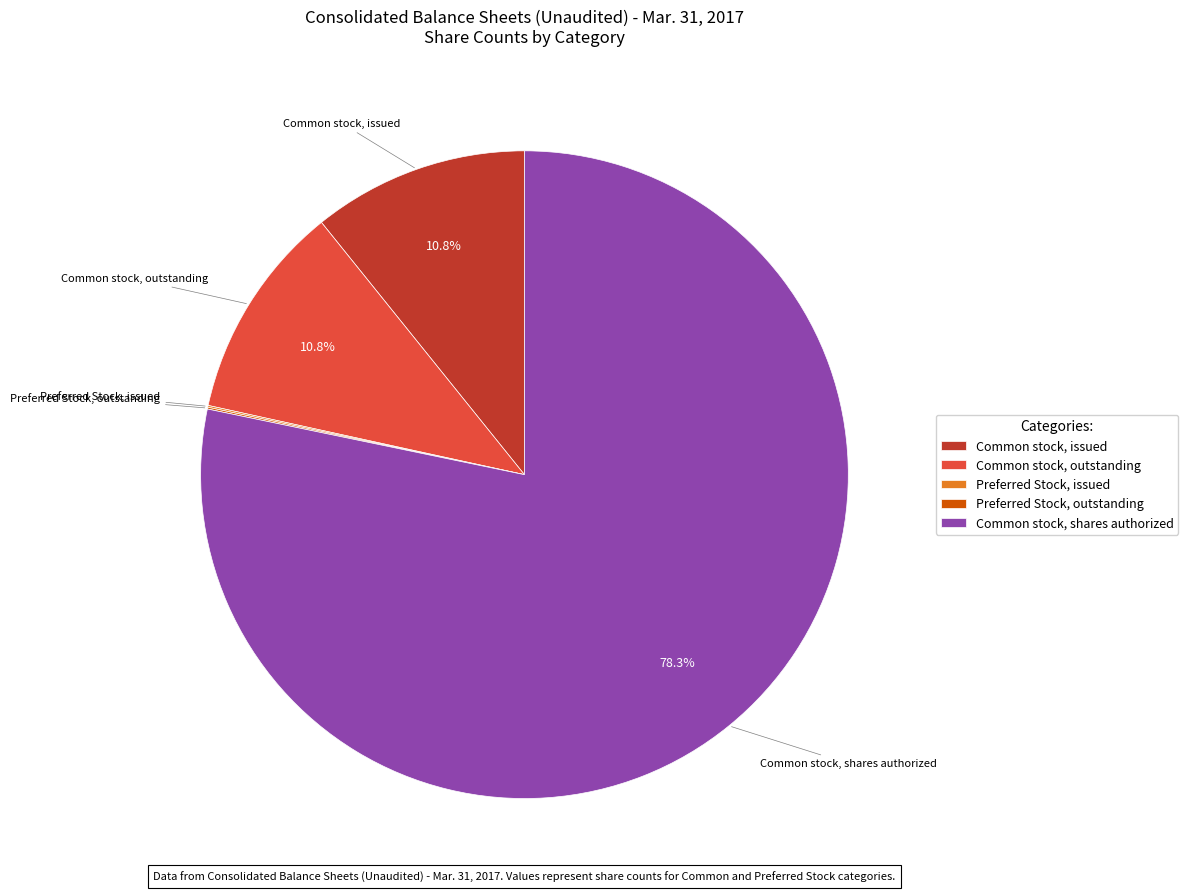

Which category accounts for the majority?

Common stock, shares authorized